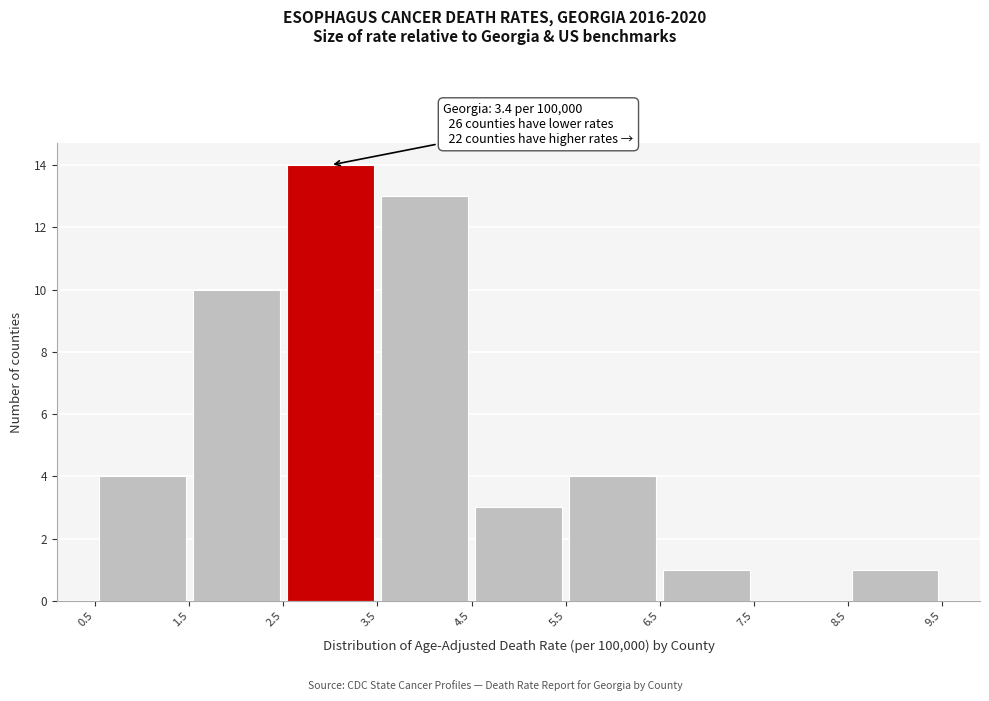

Which range on the x-axis has the tallest bar?

2.5 to 3.5